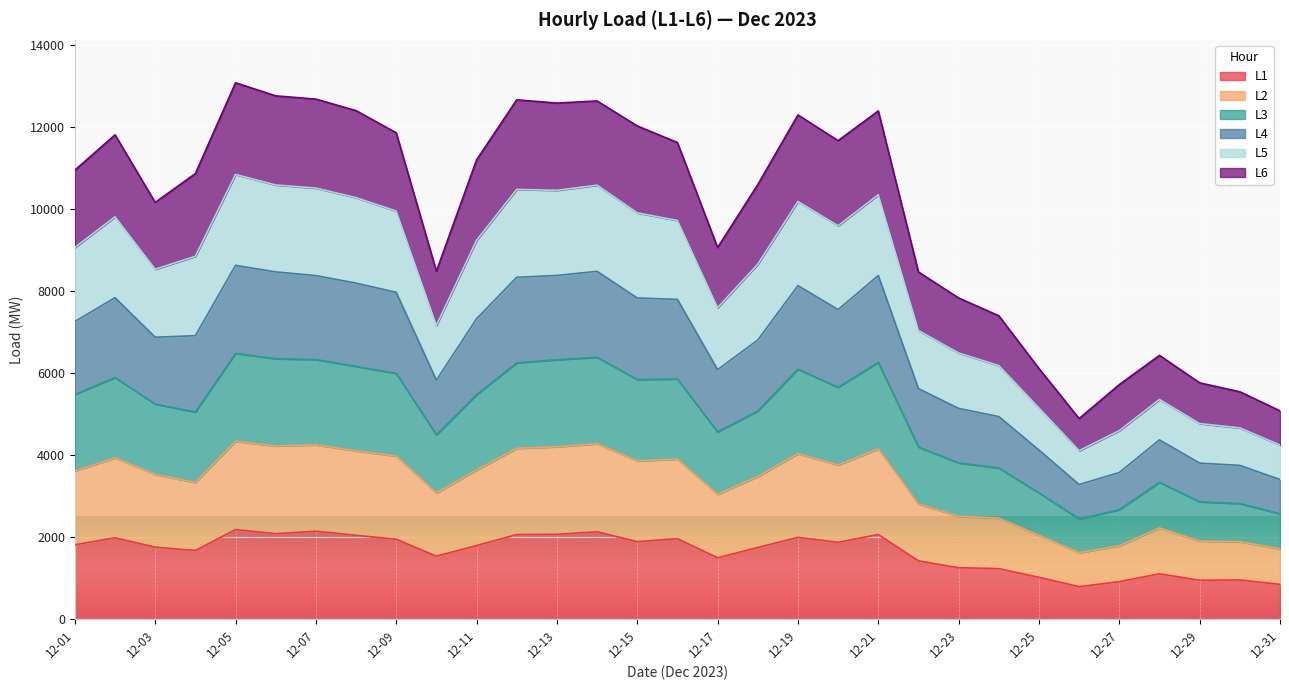

How many data points in L2 are above 3615?

16